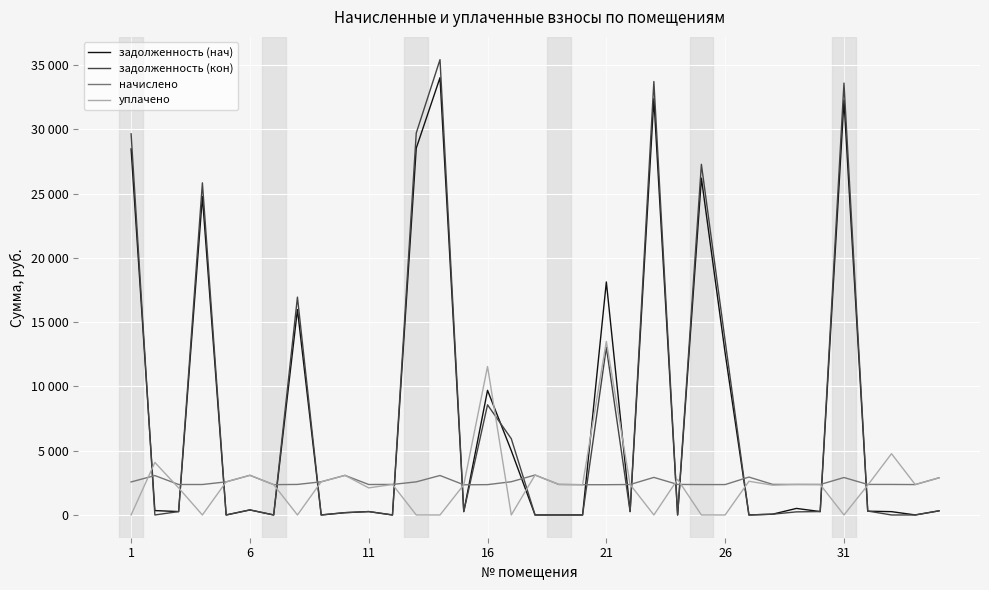

What are all the series names shown in the legend?

задолженность (нач), задолженность (кон), начислено, уплачено